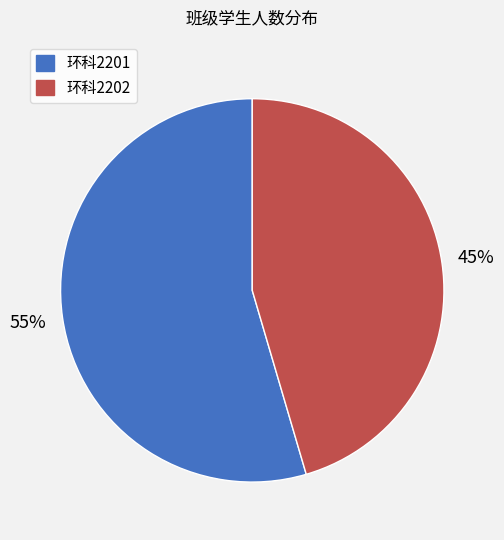

Rank the categories by value from highest to lowest.

环科2201, 环科2202